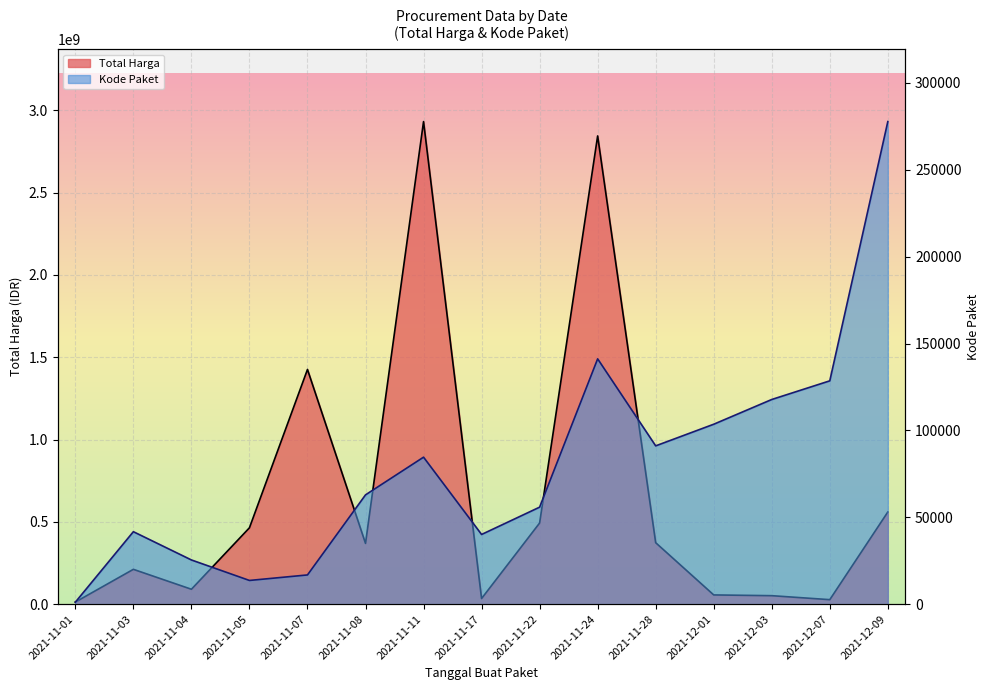

Which category has the highest value across all series?

2021-11-11